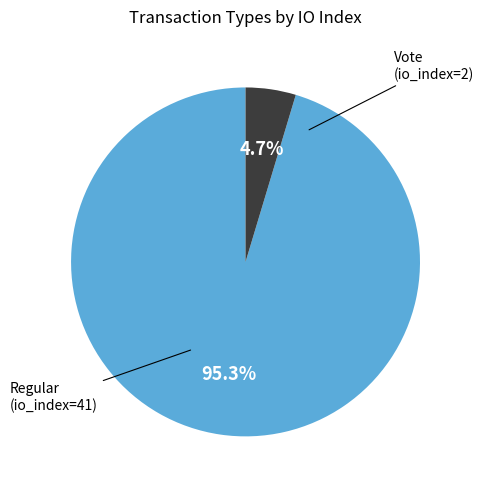

How many segments does this pie chart have?

2